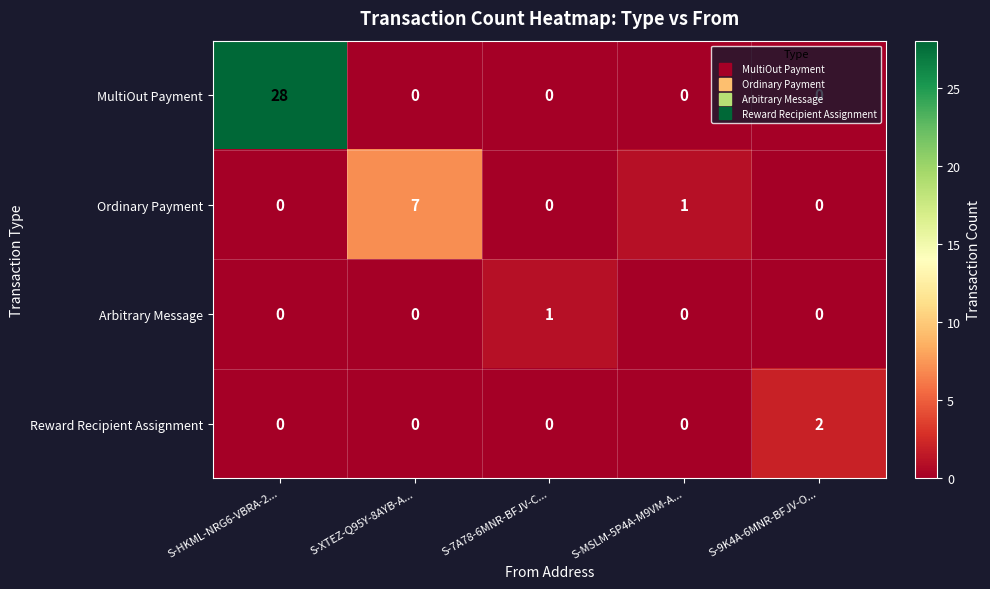

What is the difference between the maximum and minimum values in the MultiOut Payment series?

28